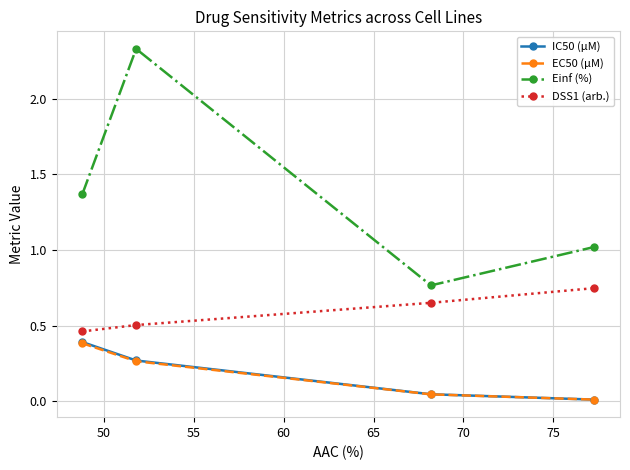

True or false: EC50 (µM) has more than 2 interior local peaks.

False